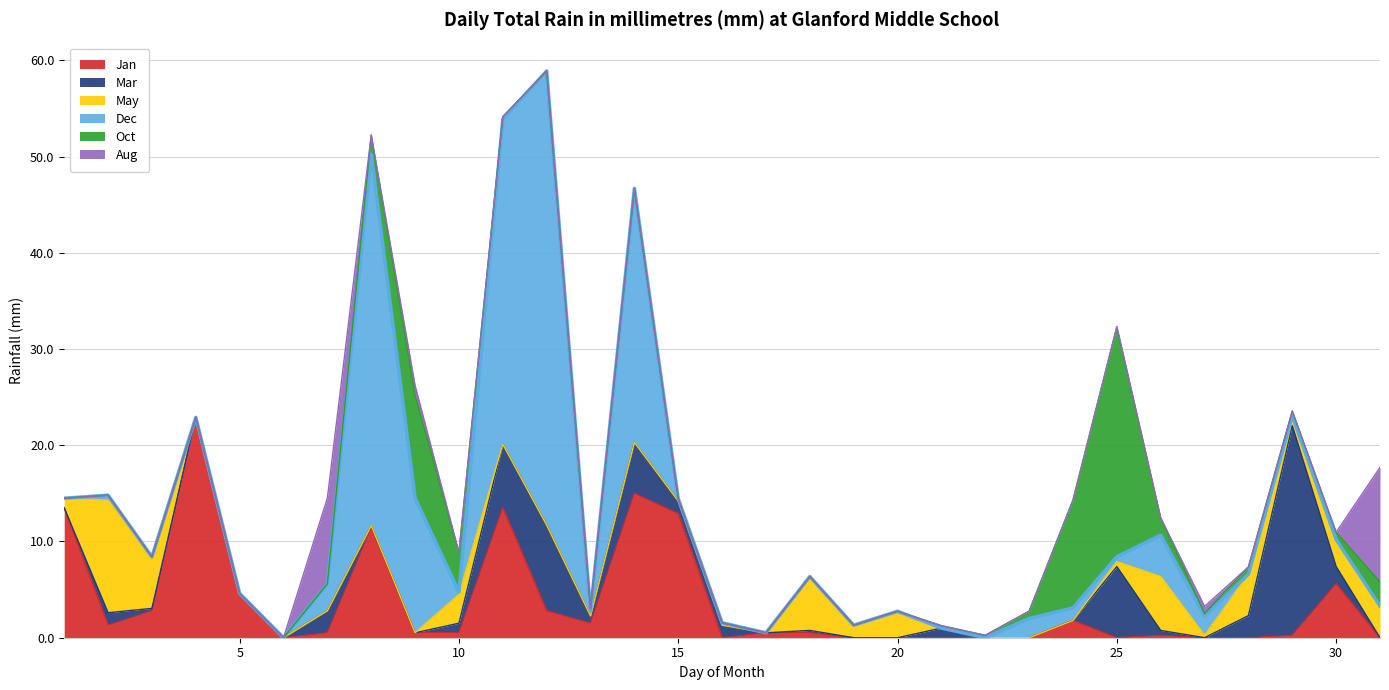

In Jan, how many points are higher than both neighbors (excluding endpoints)?

7